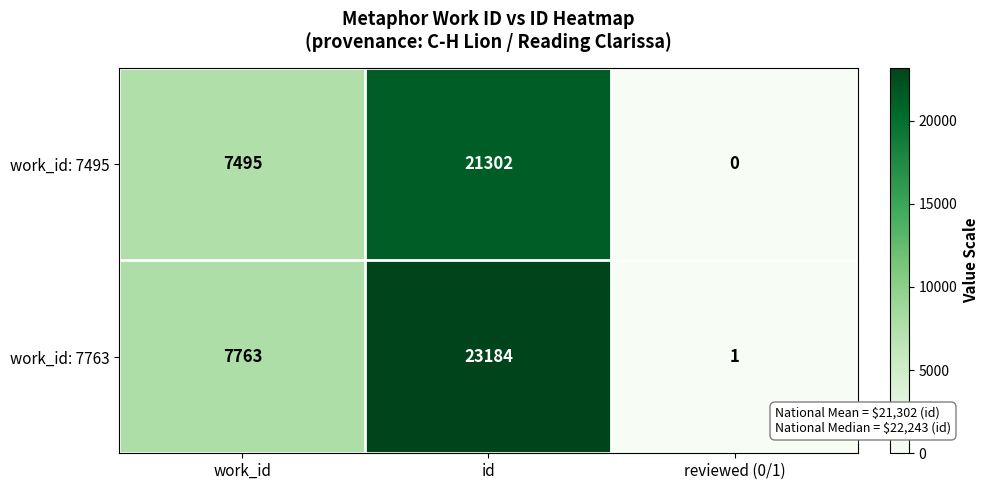

Where is work_id: 7495 nearest to the value 10651?

work_id